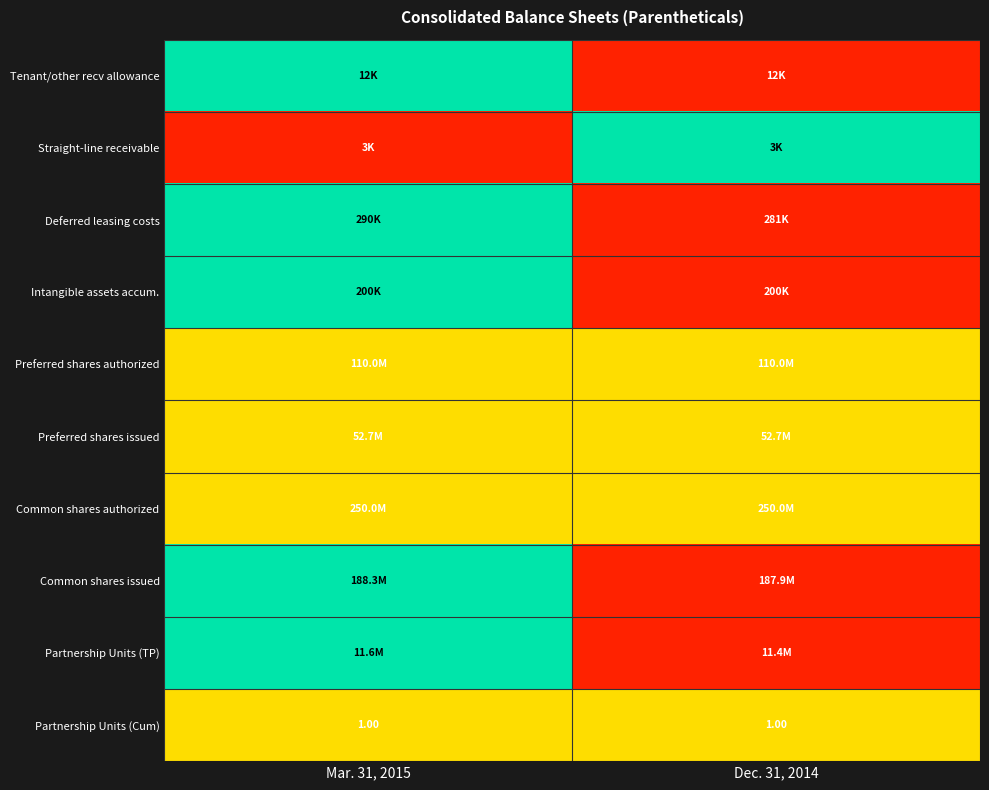

How many categories are shown in the chart?

2